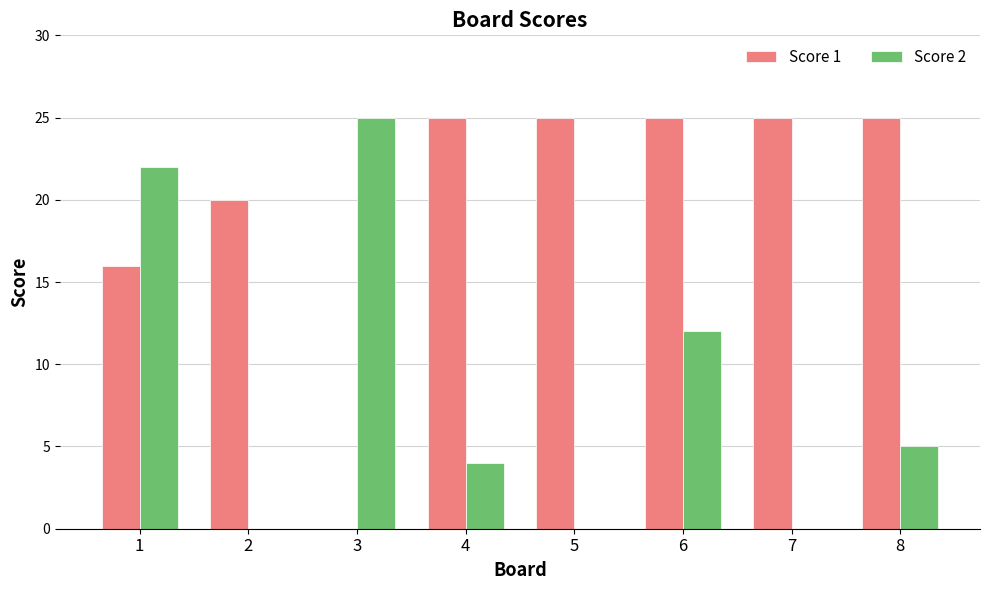

Is it true that Score 2 equals 25 at 3?

True